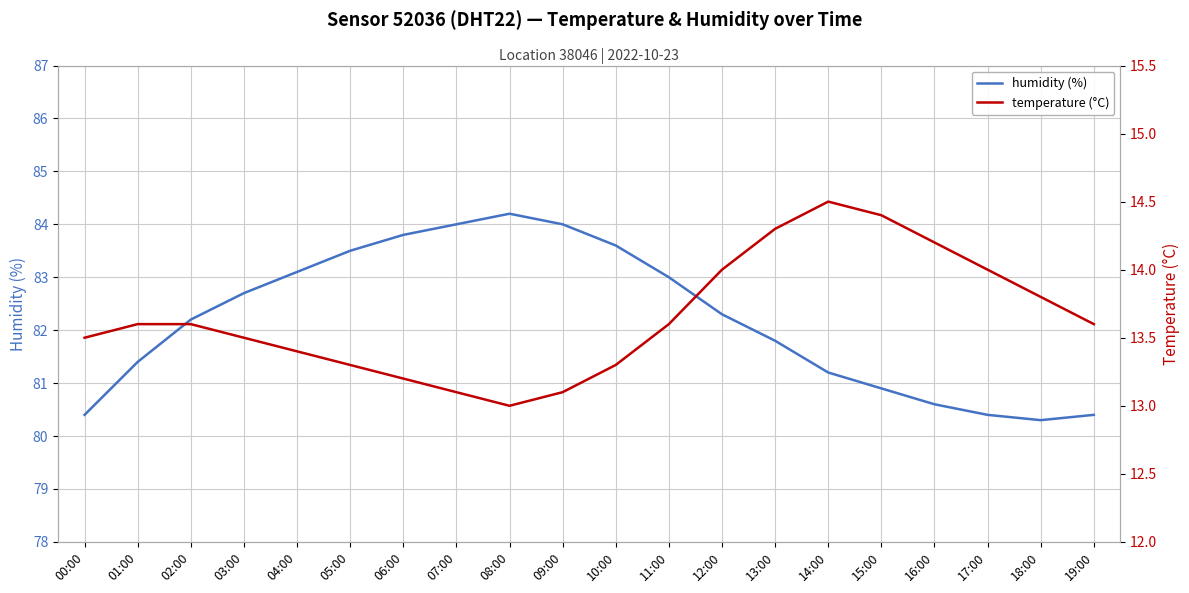

Reading left to right, what are all the values shown in this chart?

humidity (%): 80.4	81.4	82.2	82.7	83.1	83.5	83.8	84.0	84.2	84.0	83.6	83.0	82.3	81.8	81.2	80.9	80.6	80.4	80.3	80.4
temperature (°C): 13.5	13.6	13.6	13.5	13.4	13.3	13.2	13.1	13.0	13.1	13.3	13.6	14.0	14.3	14.5	14.4	14.2	14.0	13.8	13.6